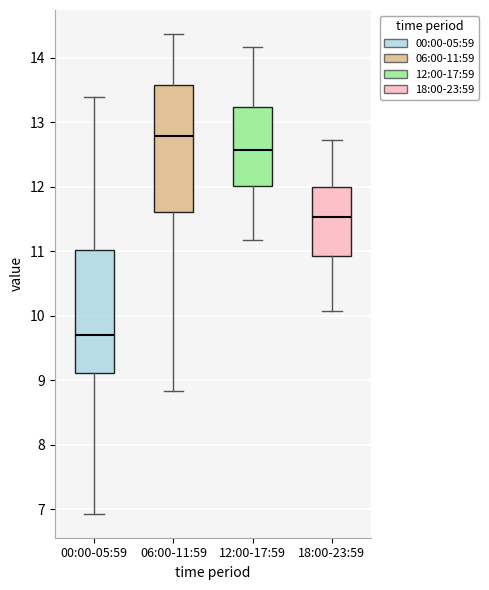

Reading left to right, read every box against the y-axis: the position of its median line, the range the box covers, and the ends of its whiskers. The values are not printed on the chart, so give them approximately, as read against the axis.

00:00-05:59: median 9.7, box 9.1 to 11.0, whiskers 6.9 to 13.4
06:00-11:59: median 12.8, box 11.6 to 13.6, whiskers 8.8 to 14.4
12:00-17:59: median 12.6, box 12.0 to 13.2, whiskers 11.2 to 14.2
18:00-23:59: median 11.5, box 10.9 to 12.0, whiskers 10.1 to 12.7